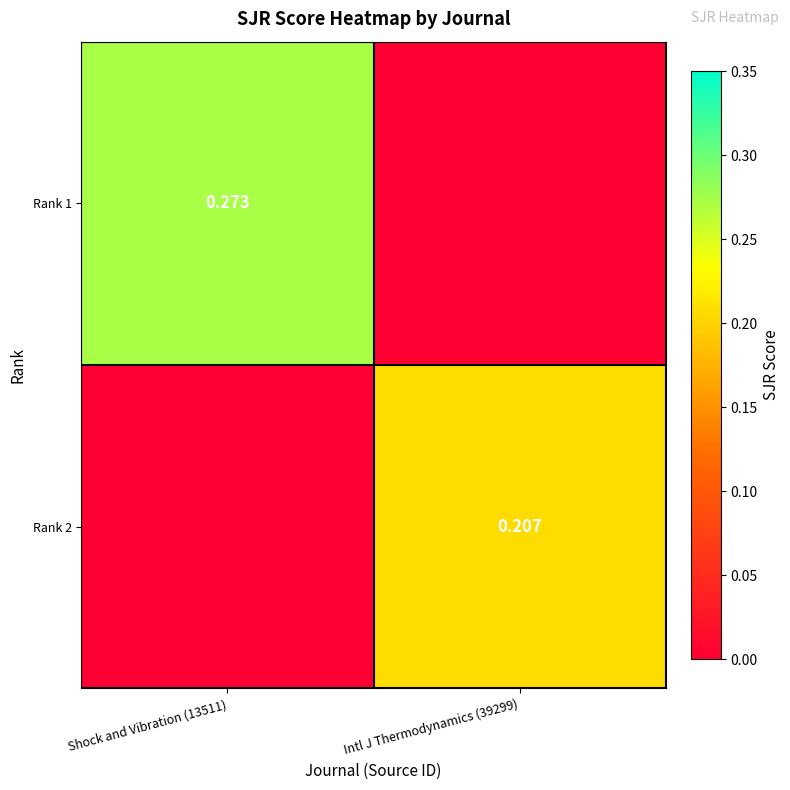

Is the value of Rank 2 at Intl J Thermodynamics (39299) greater than the value of Rank 1 at Shock and Vibration (13511)?

No